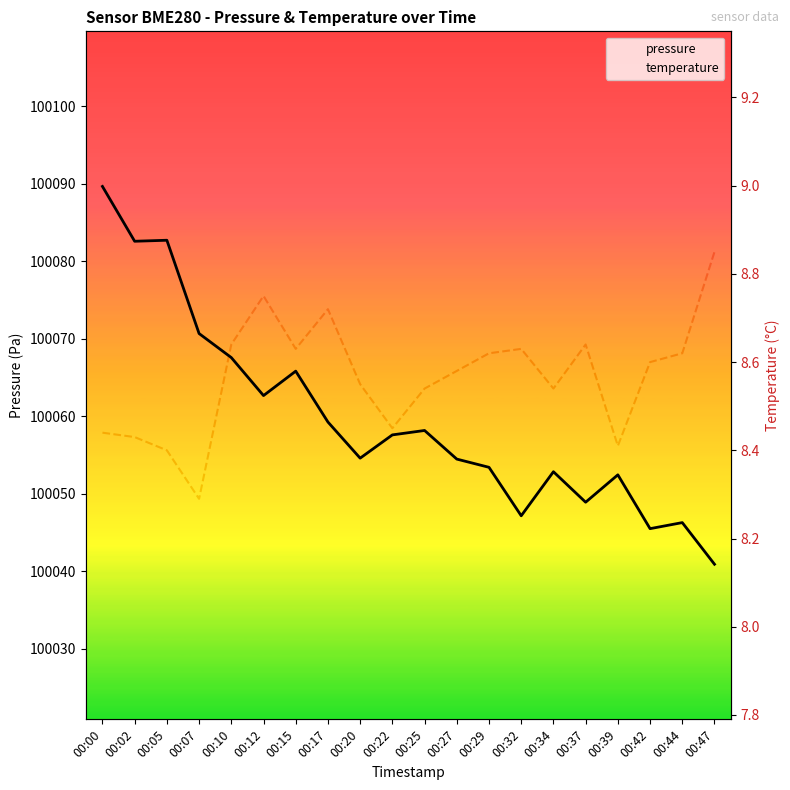

What is the value of the pressure point at the 1st from the left?

100089.6